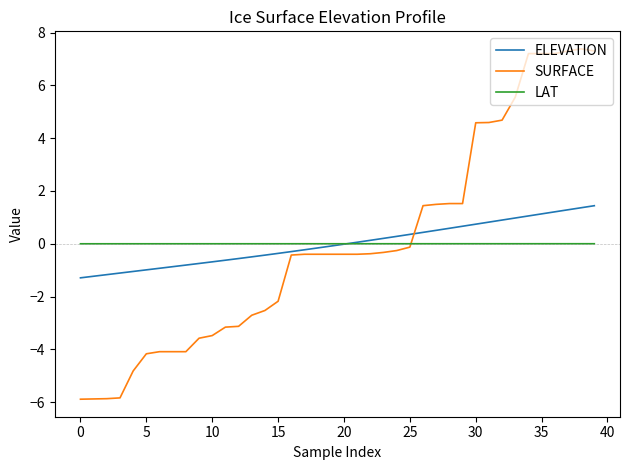

List the series in order of their peak value, lowest first.

LAT, ELEVATION, SURFACE